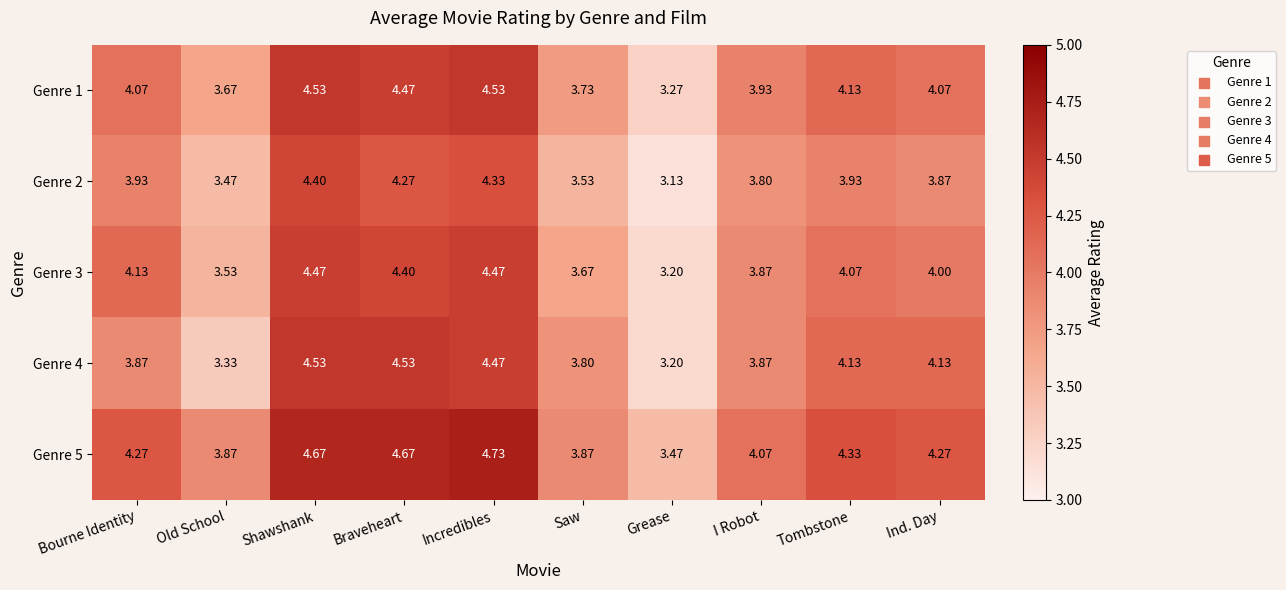

At which label does Genre 1 reach its minimum?

Grease